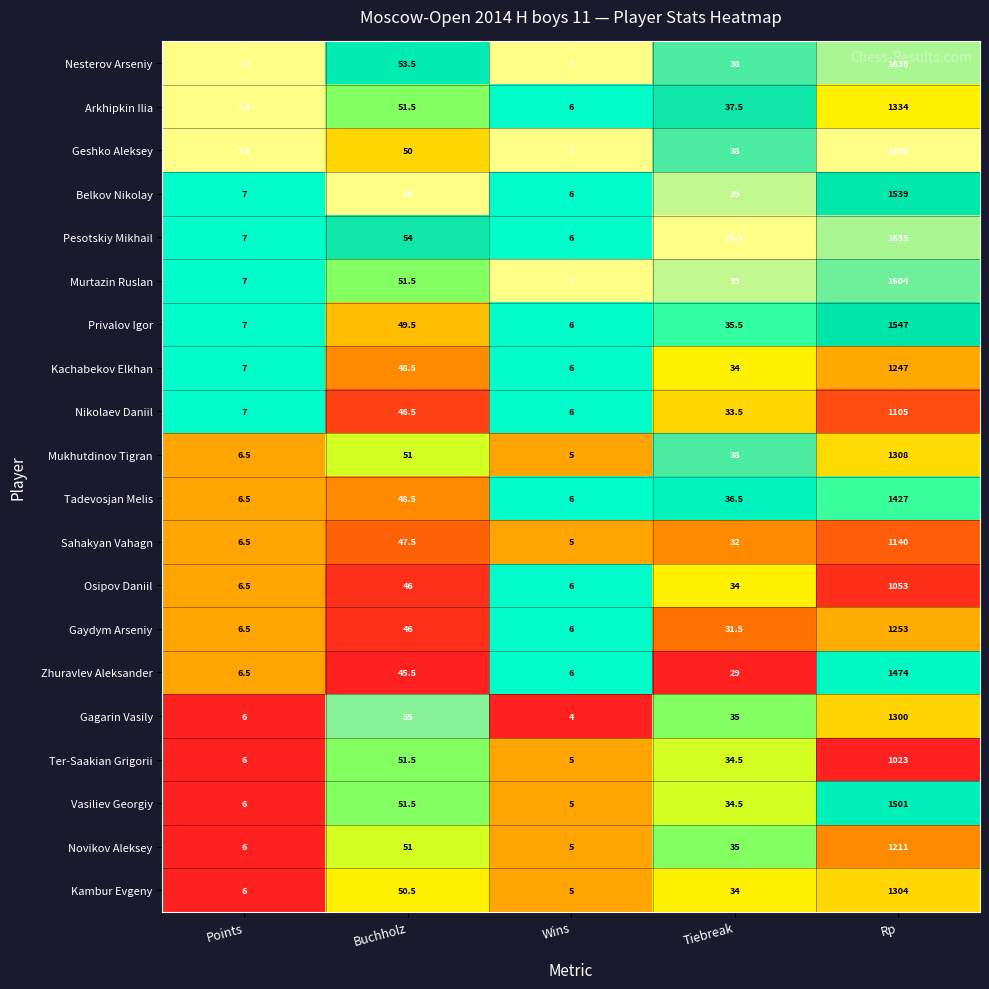

The Tadevosjan Melis series shows 11.2 at Points. True or false?

False